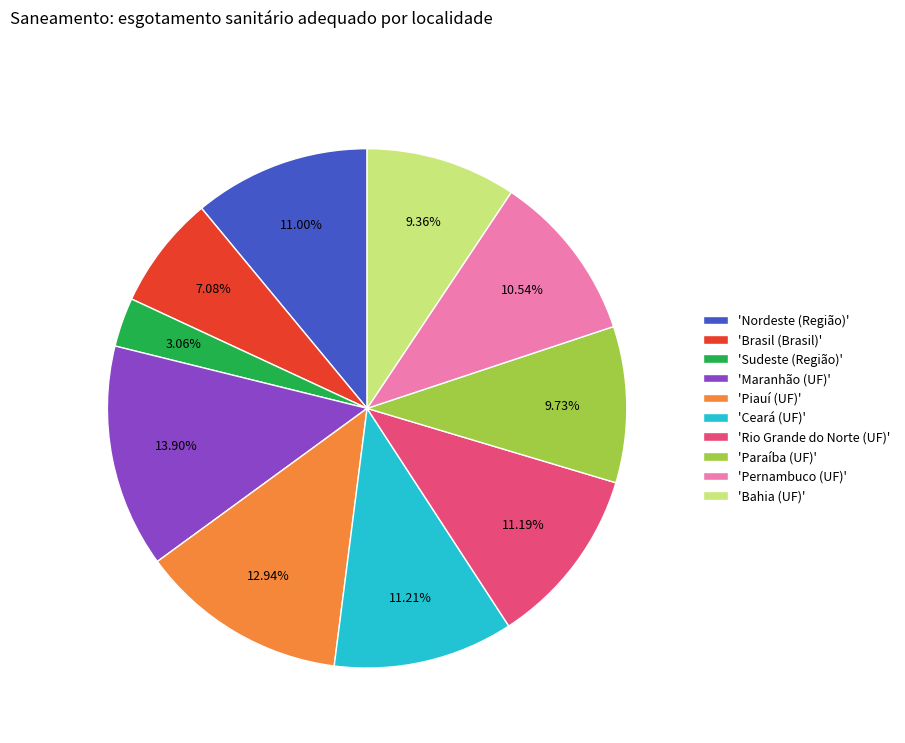

Do 'Paraíba (UF)' and 'Piauí (UF)' together represent more than half of the pie?

No